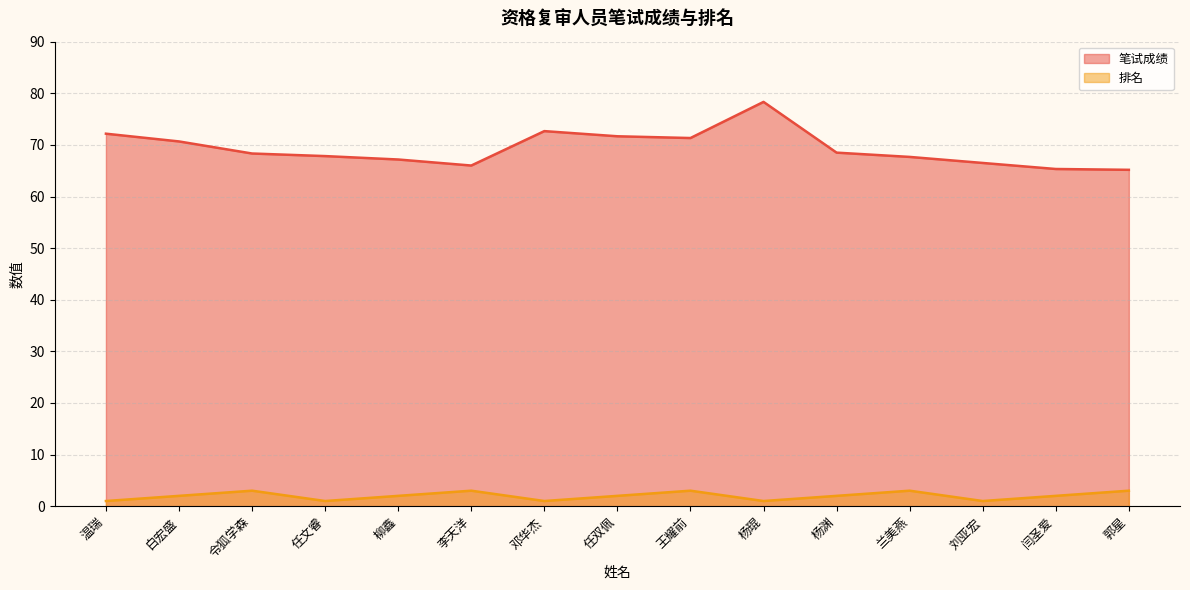

Read the 笔试成绩 value at 杨琨.

78.3